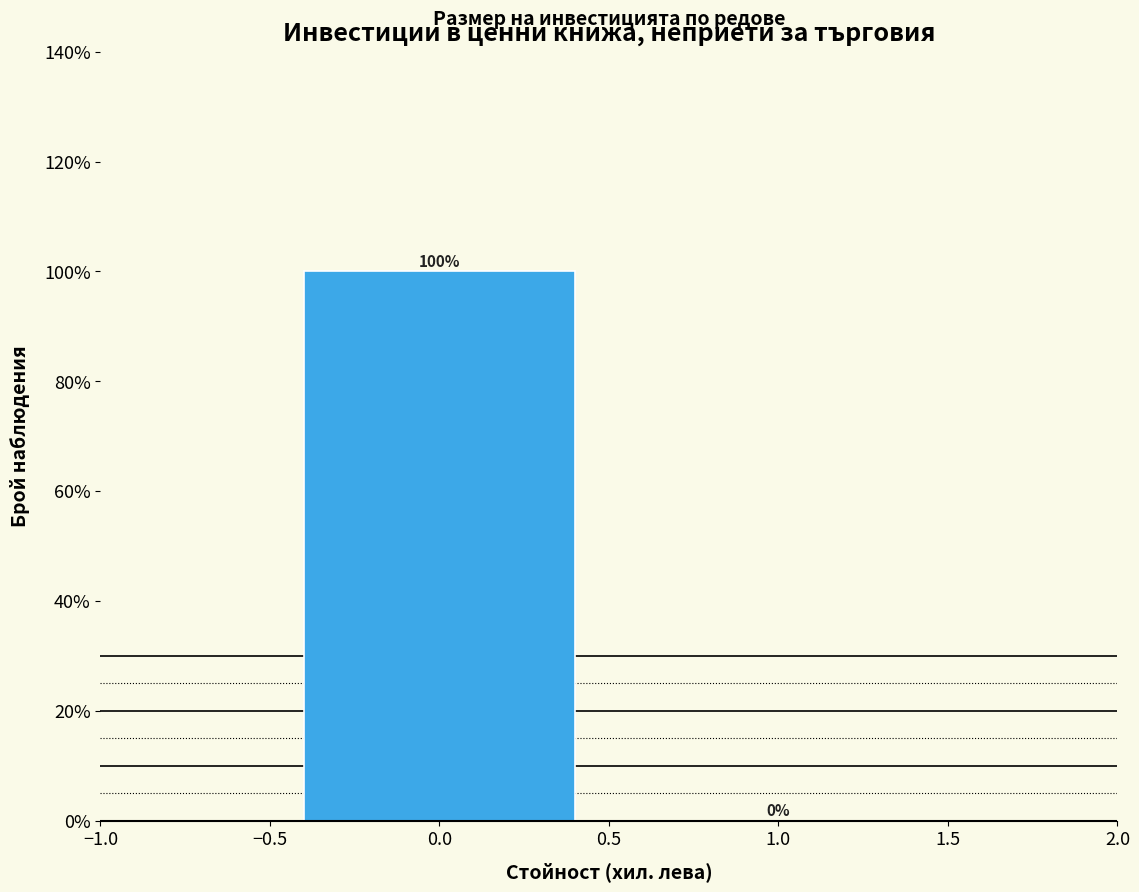

How tall is the bar that spans -0.5 to 0.5 on the x-axis?

100